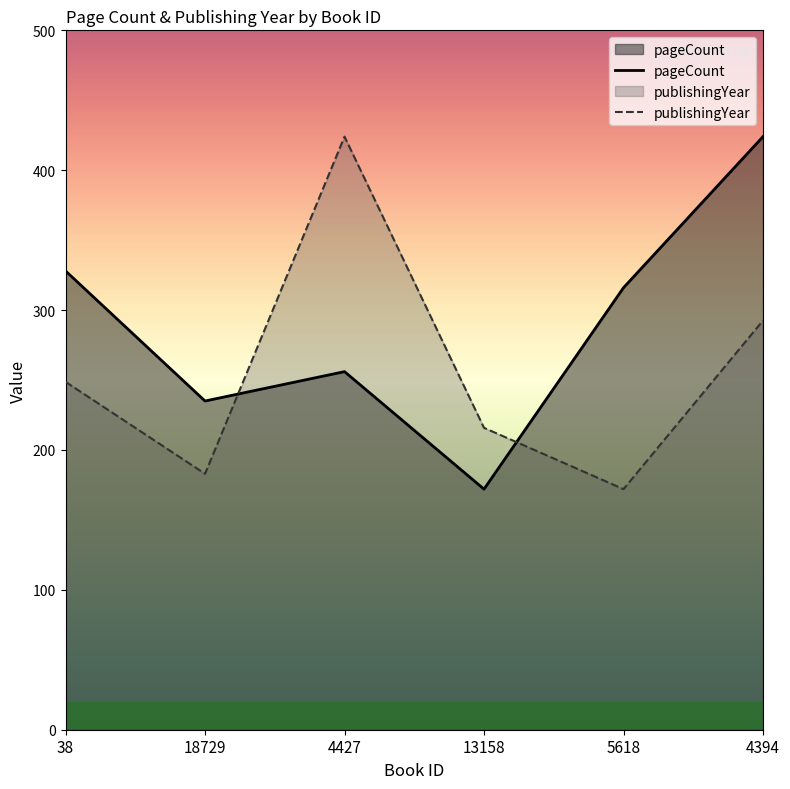

How many interior local valleys does the pageCount series have?

2